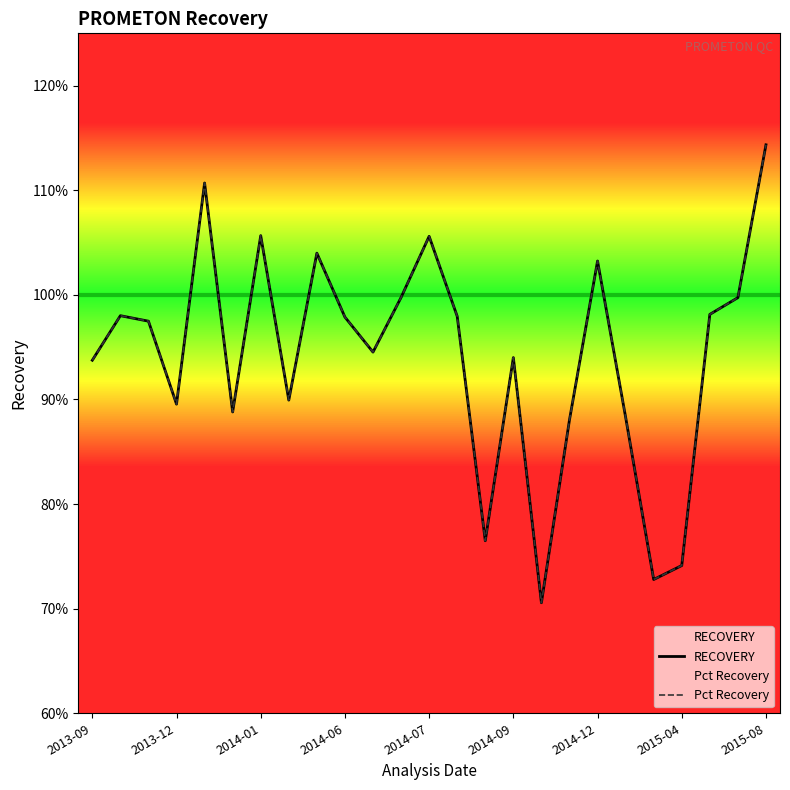

True or false: RECOVERY has more than 0 interior local peaks.

True